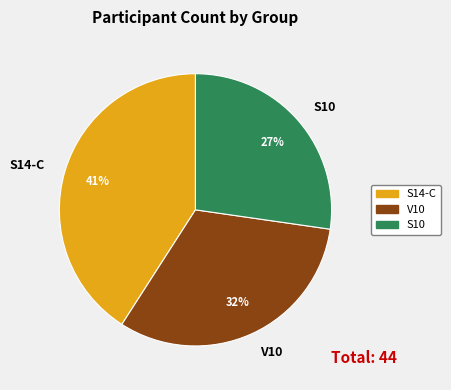

Is the sum of S14-C and V10 greater than half?

Yes